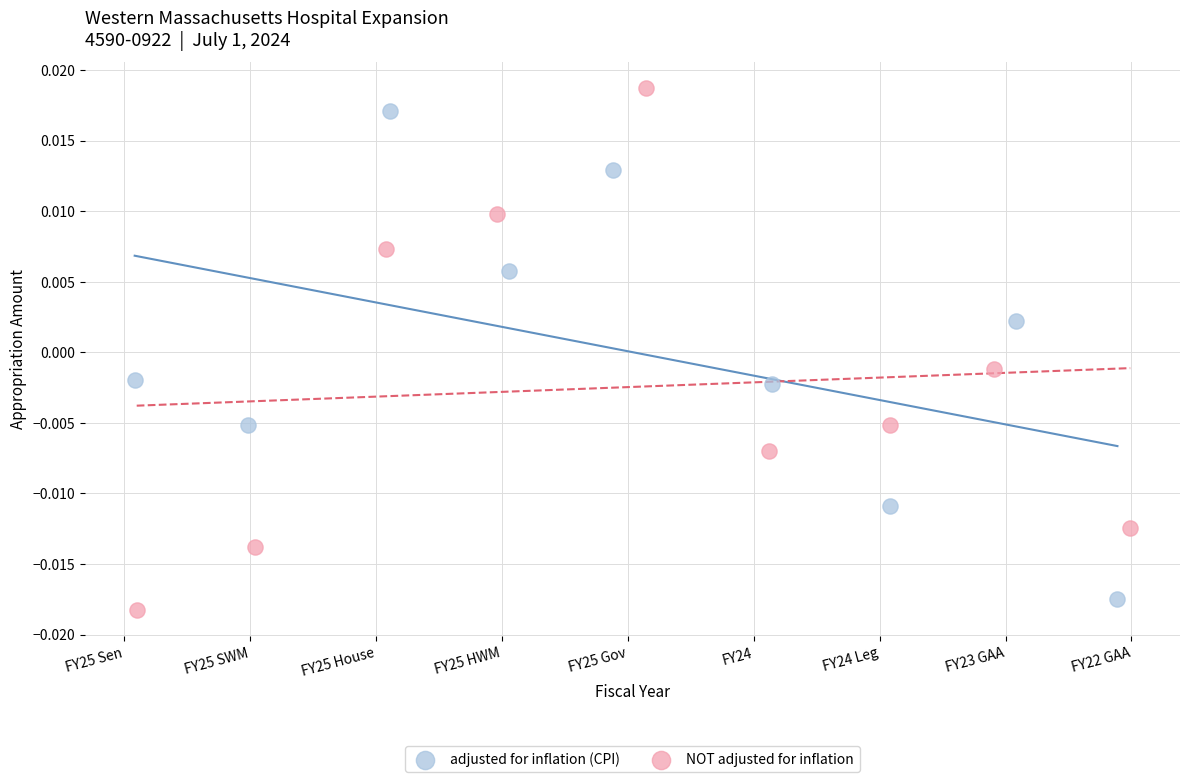

Which series contains the highest Y value?

NOT adjusted for inflation